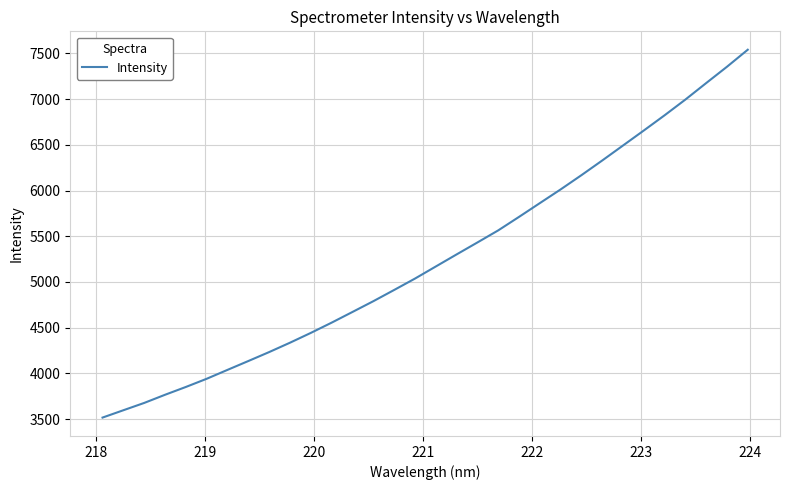

What is the minimum value shown in the chart?

3517.5